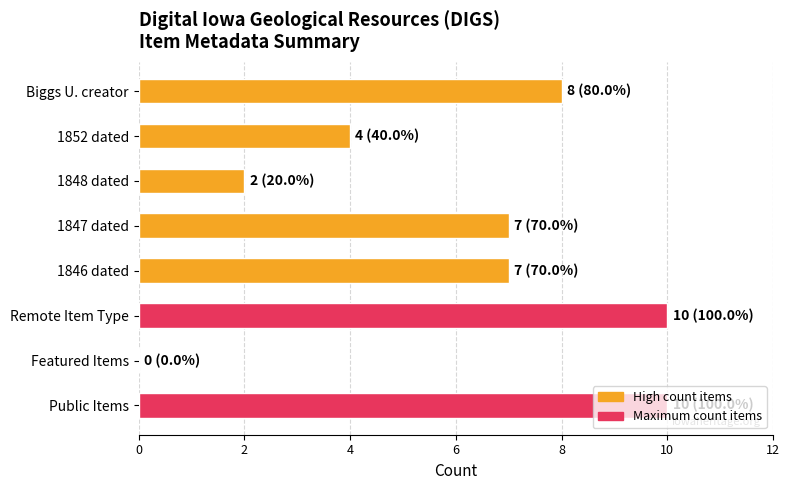

What is the sum of all values?

48